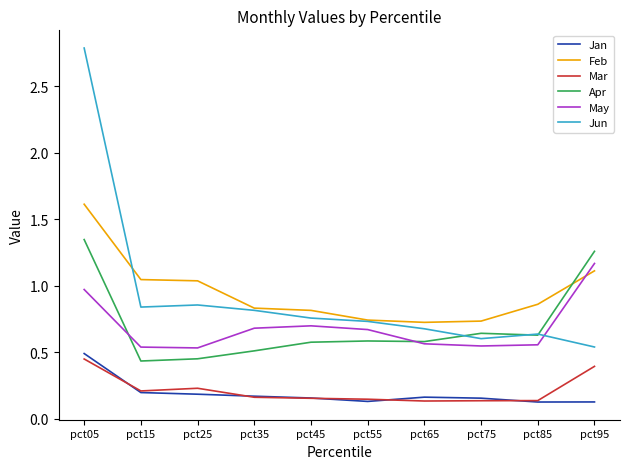

At how many categories does at least one series exceed 2?

1